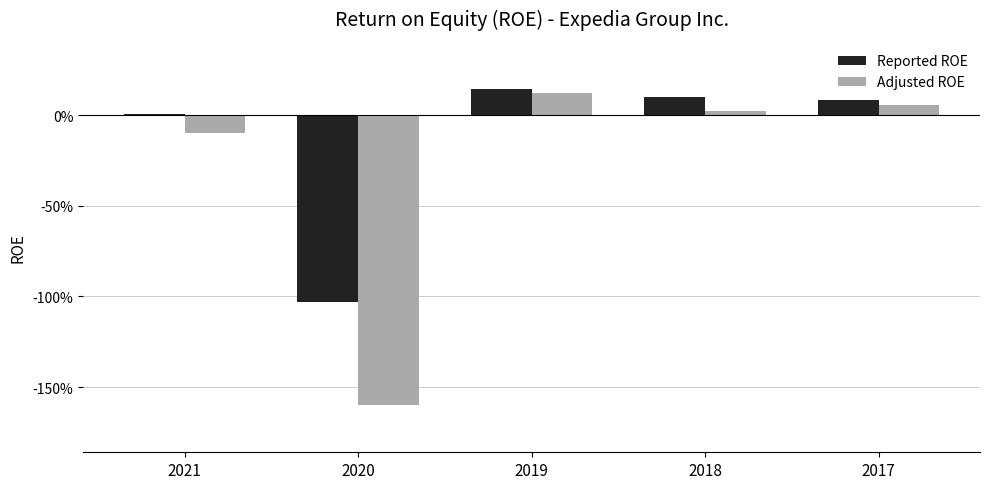

Are the bars grouped side by side (vs. stacked)?

Yes